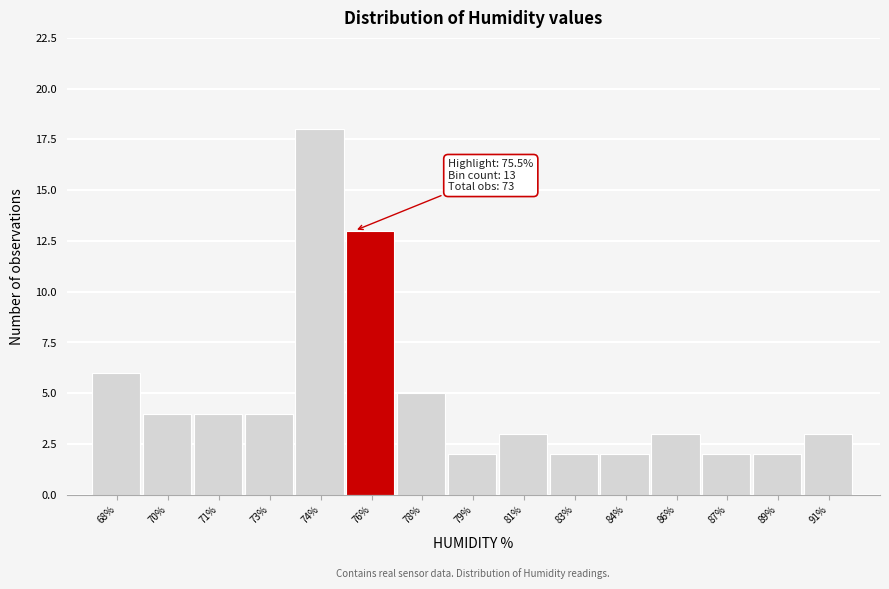

Reading right to left, what are all the values shown in this chart?

3	2	2	3	2	2	3	2	5	13	18	4	4	4	6